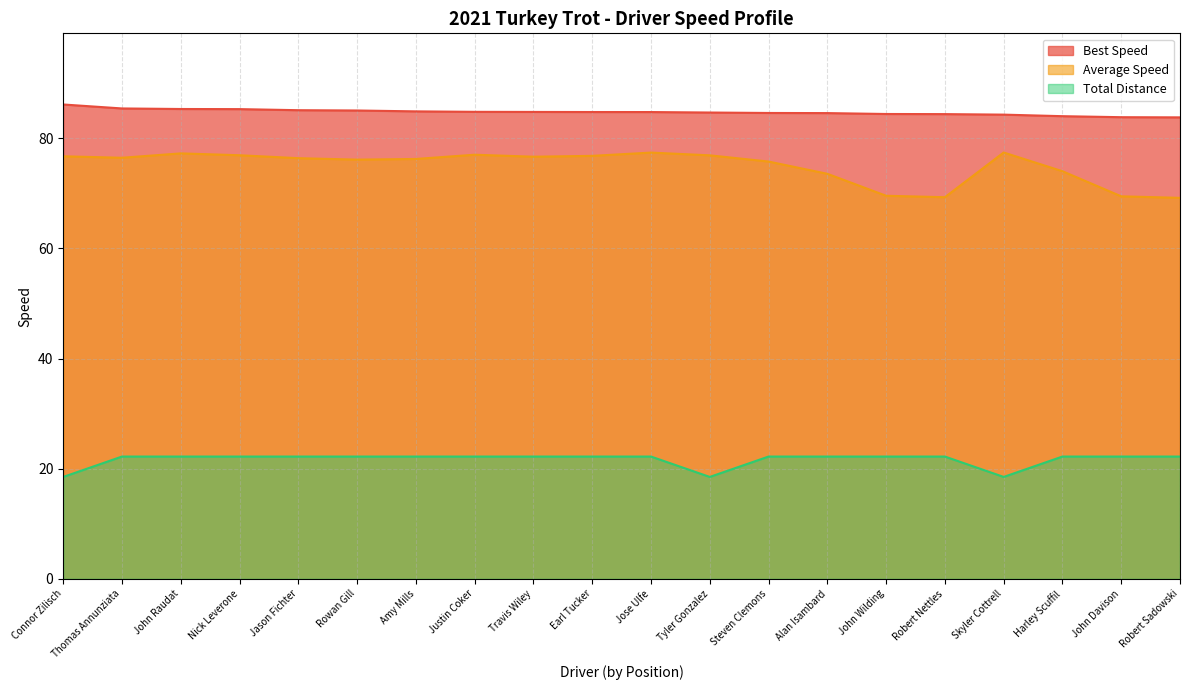

What is the total value across all series at Tyler Gonzalez?

180.1